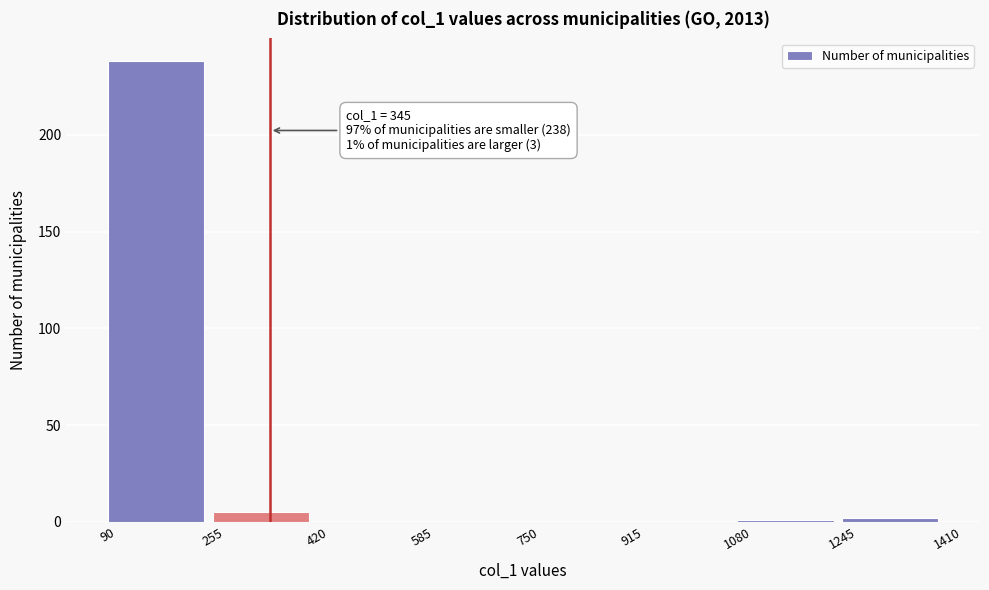

Over which range of the x-axis is the bar tallest?

90 to 255